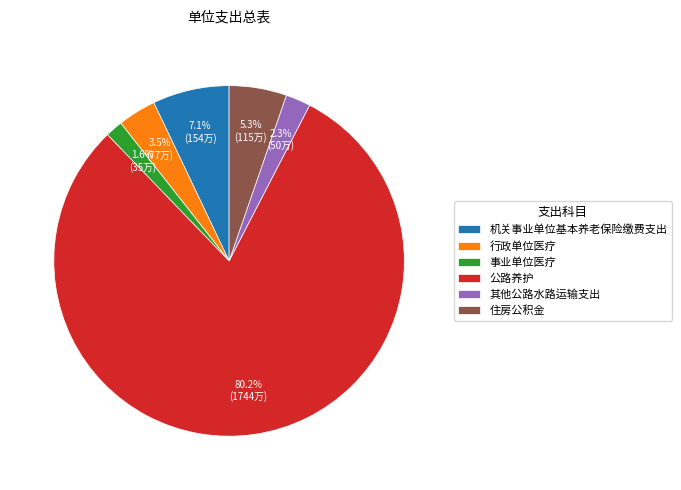

What percentage do 行政单位医疗 and 事业单位医疗 together represent?

5.1%